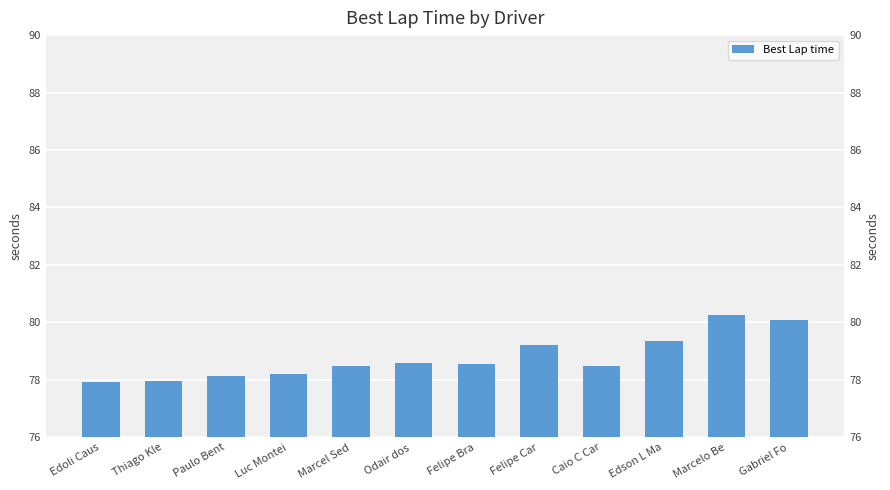

Reading right to left, what are all the values shown in this chart?

80.1	80.2	79.4	78.5	79.2	78.5	78.6	78.5	78.2	78.1	77.9	77.9